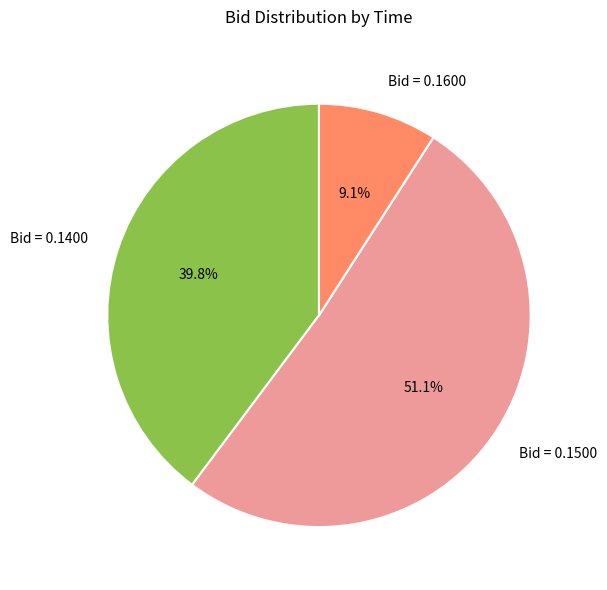

How many segments does this pie chart have?

3